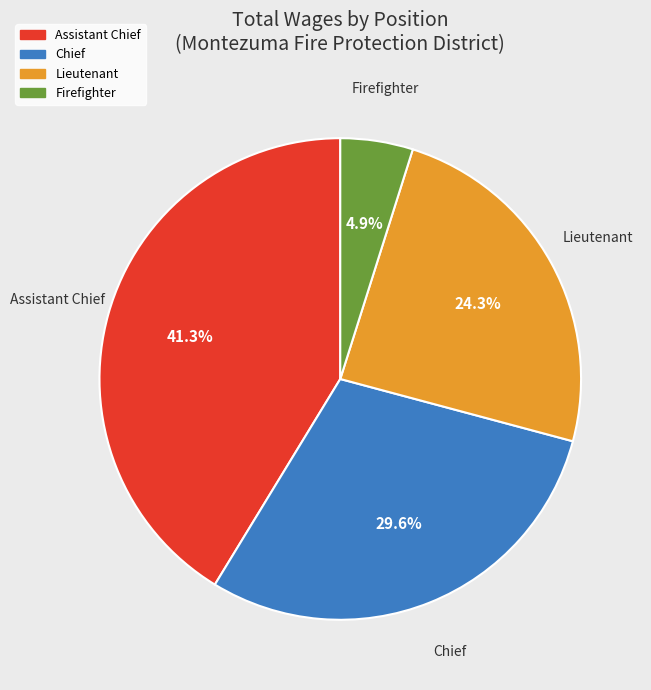

How many slices are in this pie chart?

4